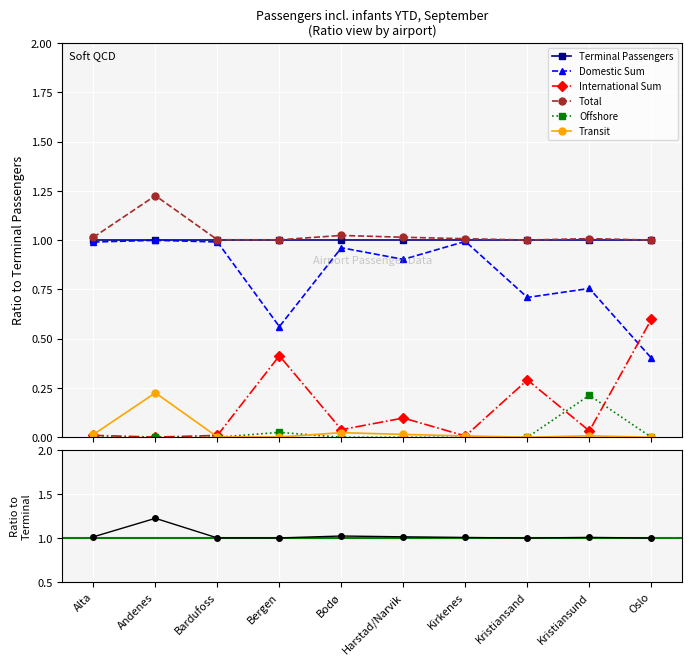

What is the spread (max minus min) of values at Harstad/Narvik?

1.0